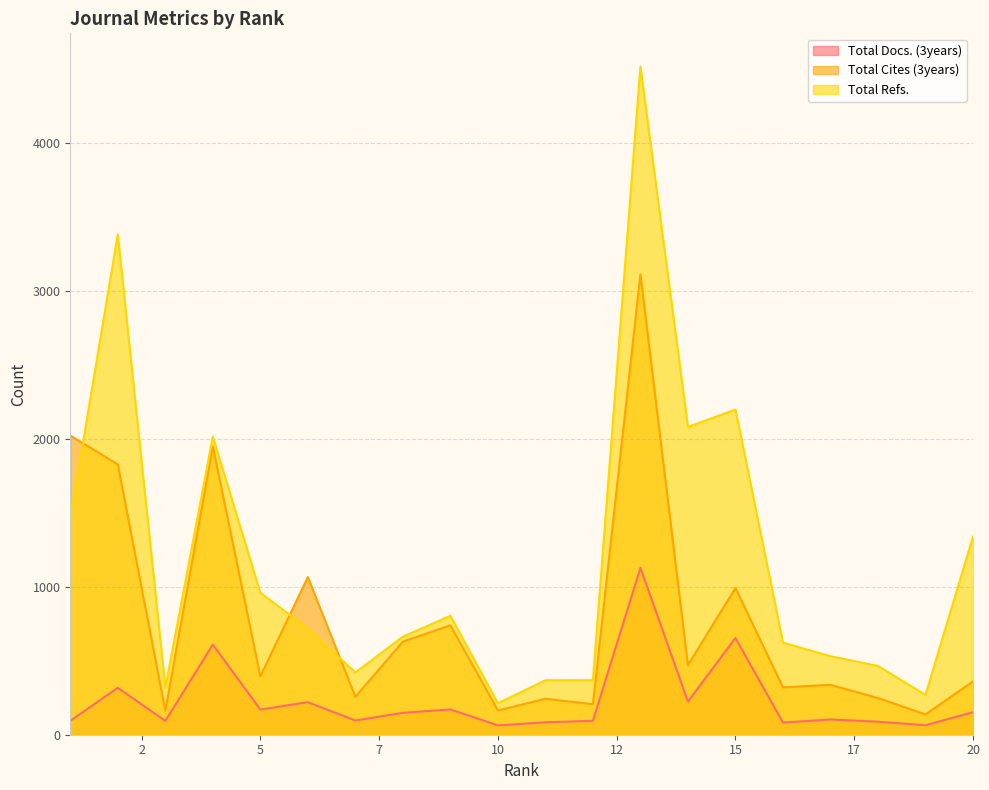

Which series changed the most between 8 and 9?

Total Refs.